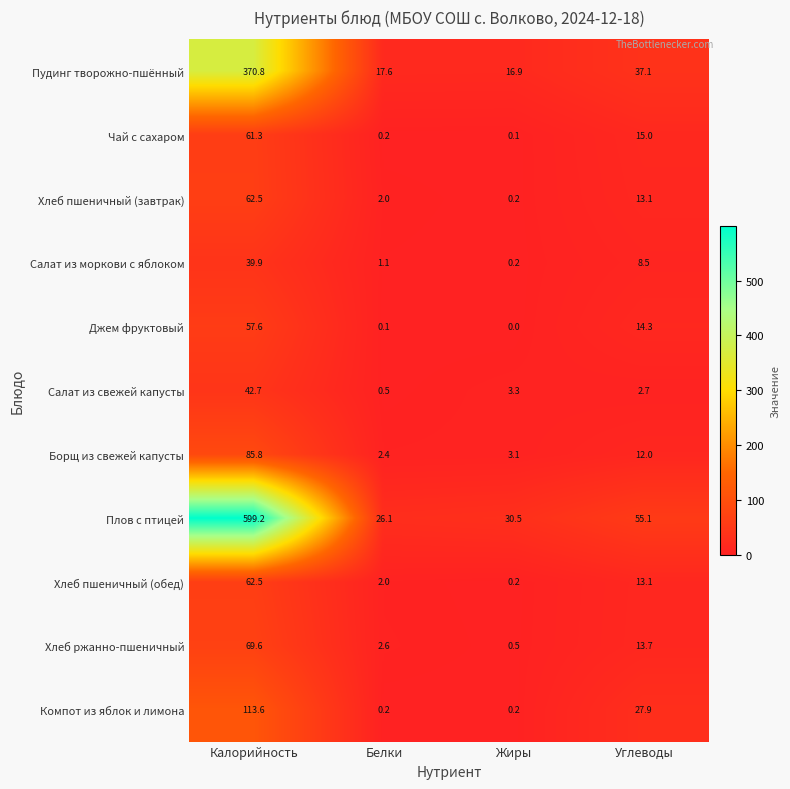

How many categories are shown in the chart?

4